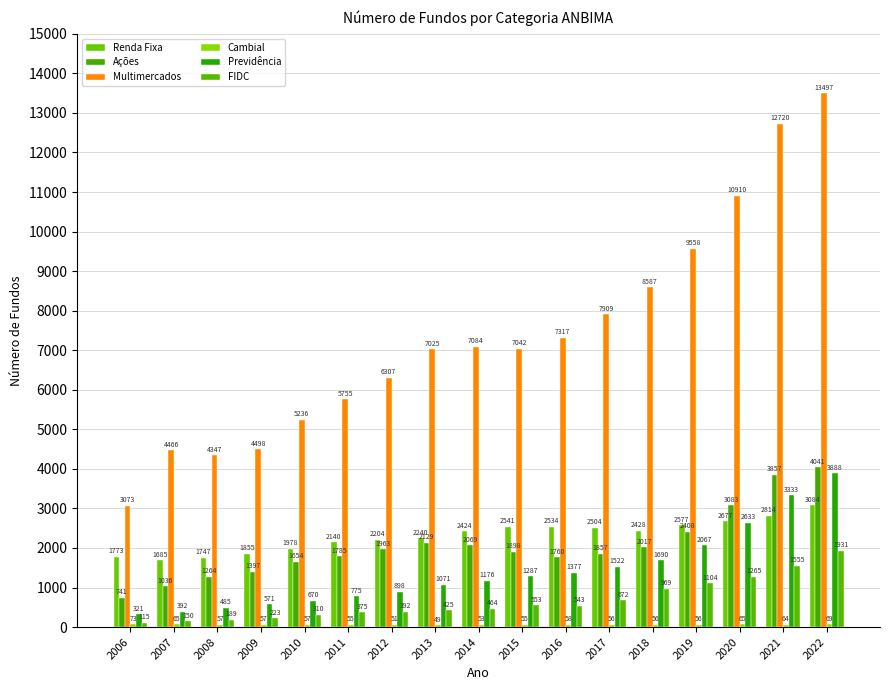

True or false: Ações has a value of 2949 at 2010.

False